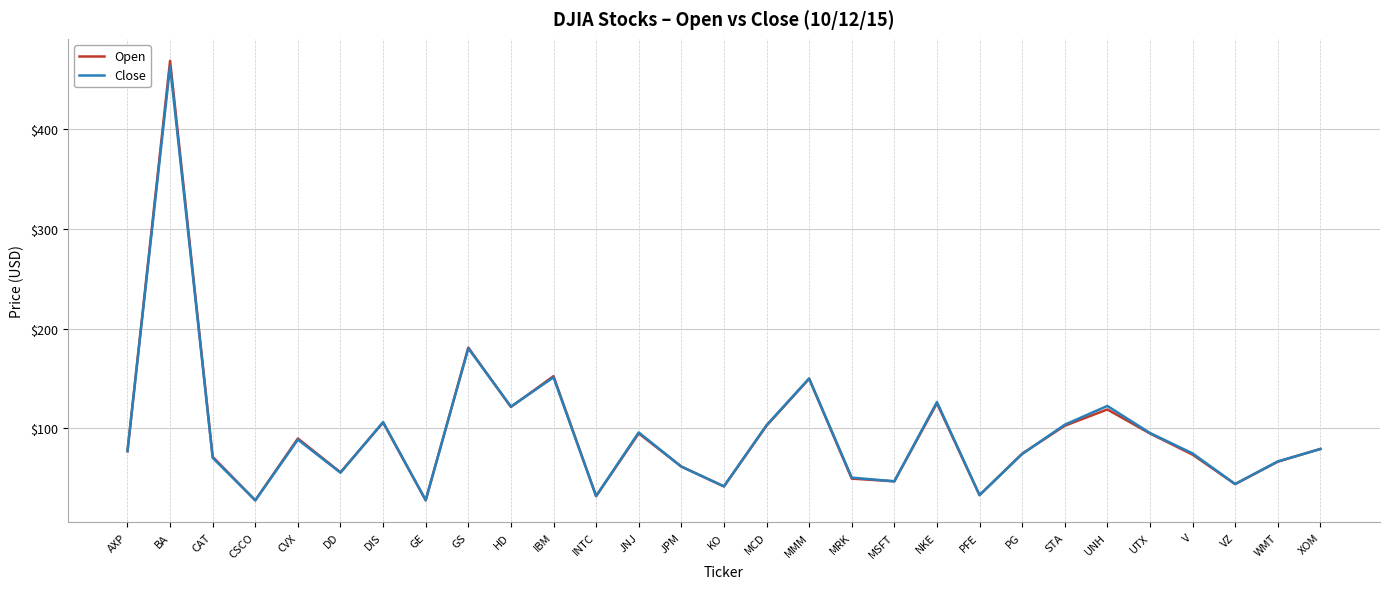

The value of Open at JNJ is 63.3. True or false?

False